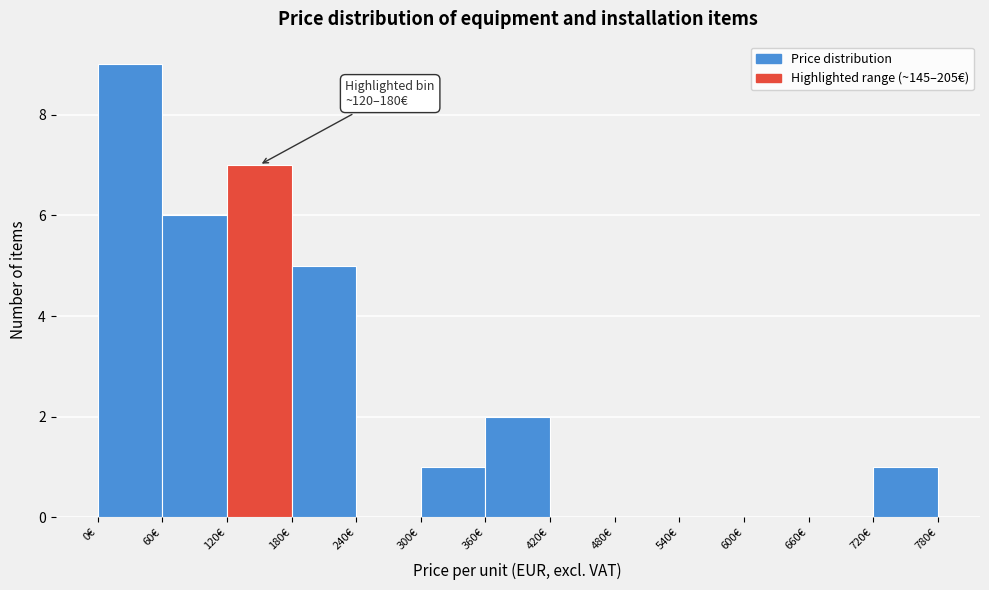

Over which range of the x-axis is the bar tallest?

0 to 60